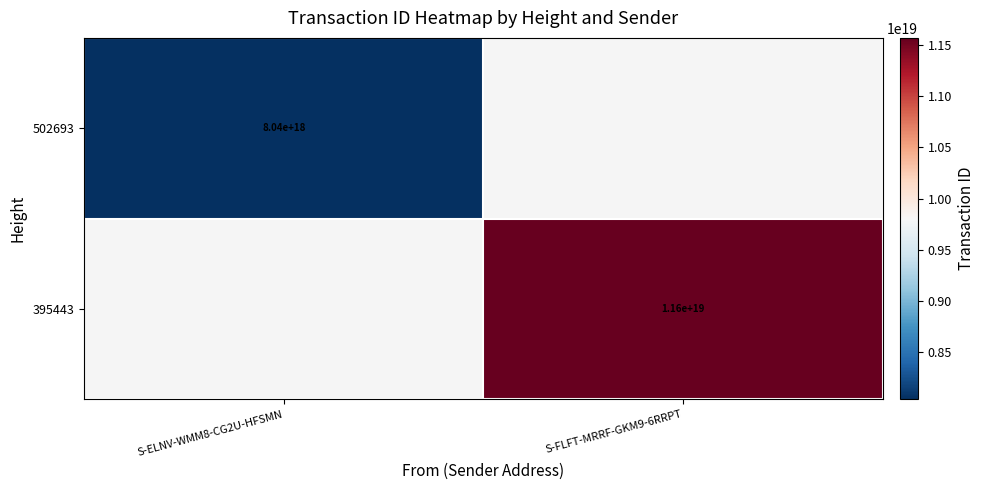

The 502693 series shows 4355522976331924992.0 at S-ELNV-WMM8-CG2U-HFSMN. True or false?

False